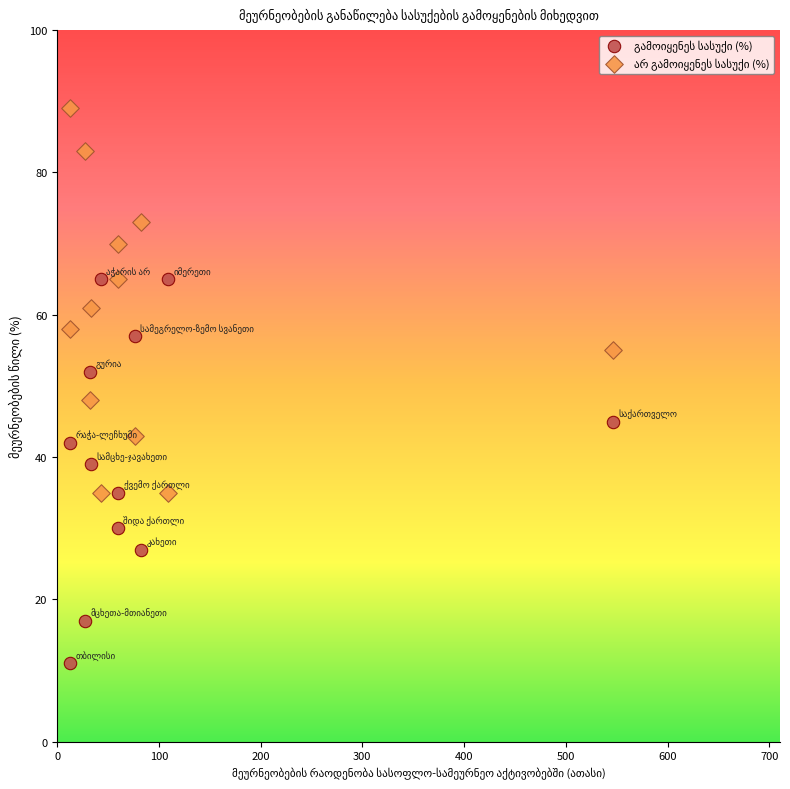

Across all data points, what is the range of Y values (max minus min)?

78